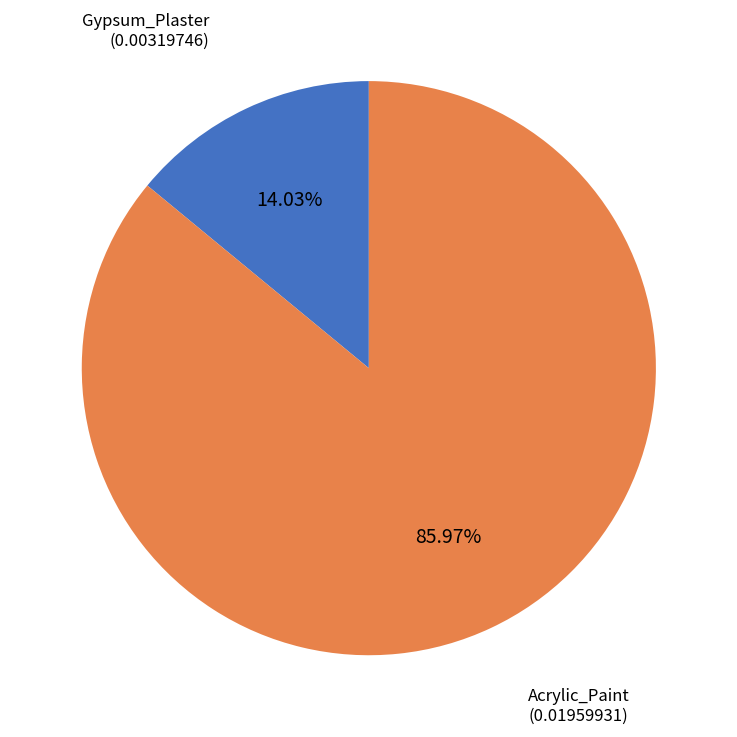

What is the total percentage of Gypsum_Plaster and Acrylic_Paint?

100.0%